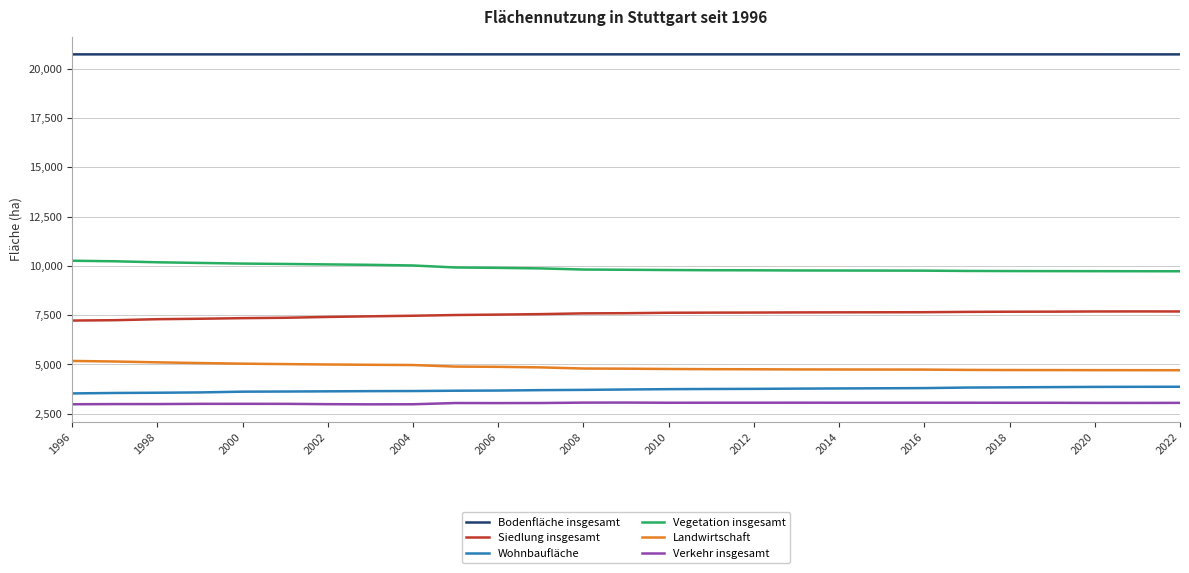

Rank the series by their maximum value, from lowest to highest.

Verkehr insgesamt, Wohnbaufläche, Landwirtschaft, Siedlung insgesamt, Vegetation insgesamt, Bodenfläche insgesamt